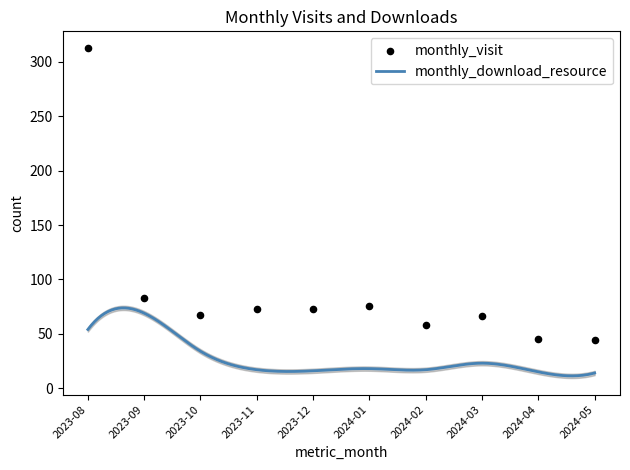

Approximately how many times larger is the value at 2024-03 compared to 2024-02?

1.1